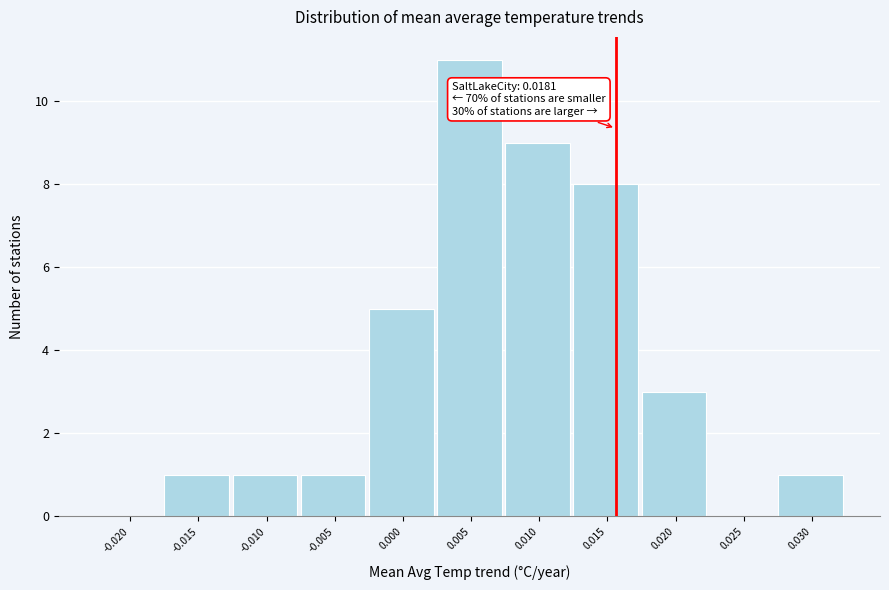

Reading right to left, what are all the values shown in this chart?

0.030=1	0.025=0	0.020=3	0.015=8	0.010=9	0.005=11	0.000=5	-0.005=1	-0.010=1	-0.015=1	-0.020=0